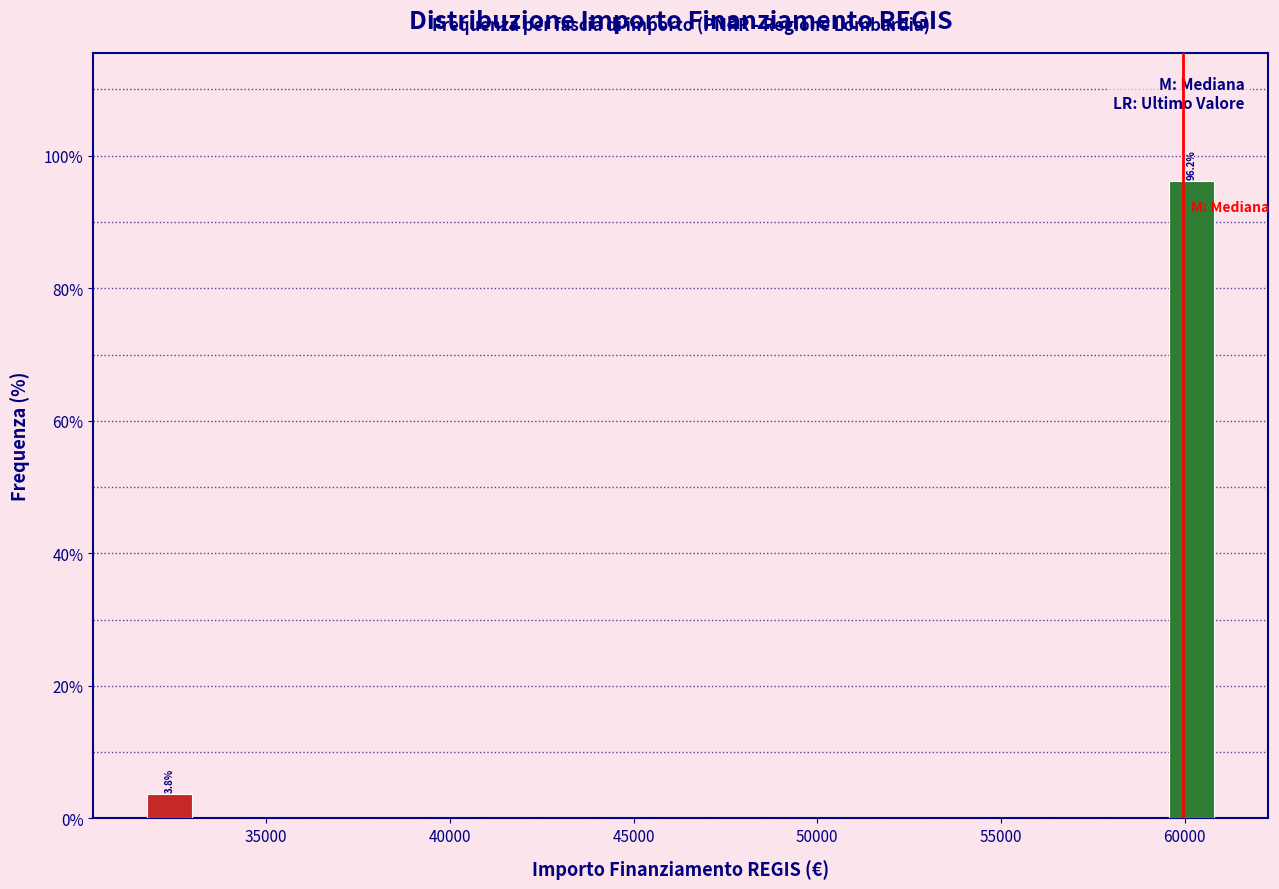

Around what value on the x-axis is the tallest bar? Give the approximate position of its centre, as read against the axis.

60000